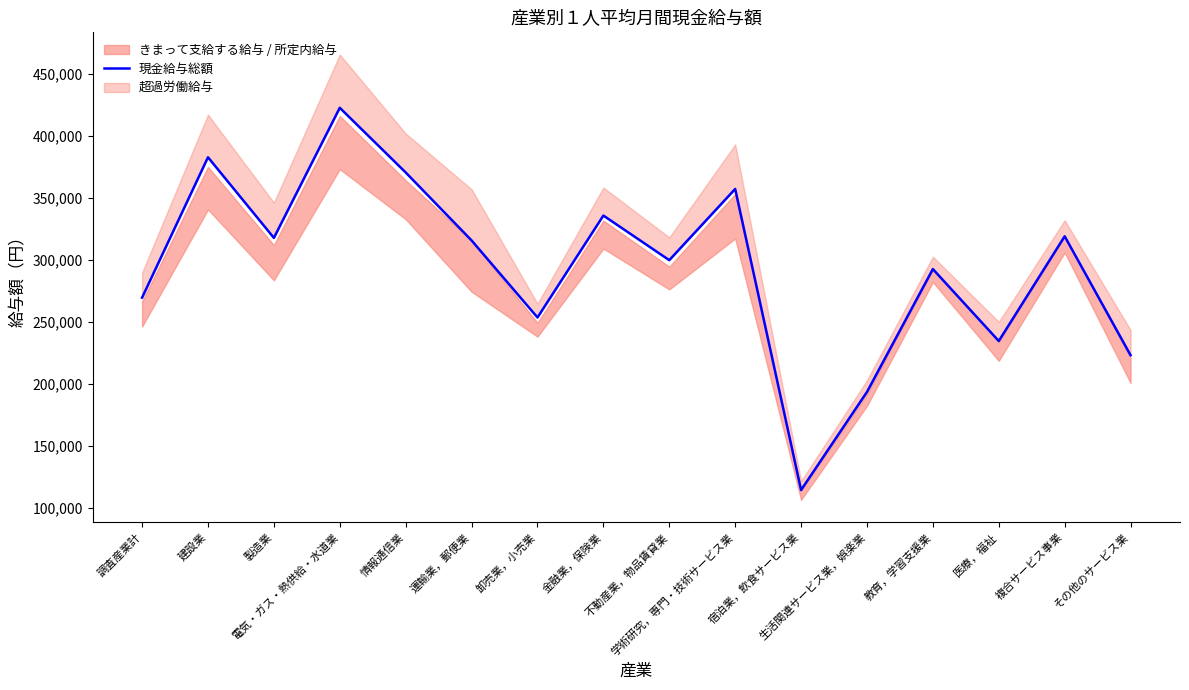

Approximately how many times larger is the value at 宿泊業，飲食サービス業 compared to 運輸業，郵便業?

0.4